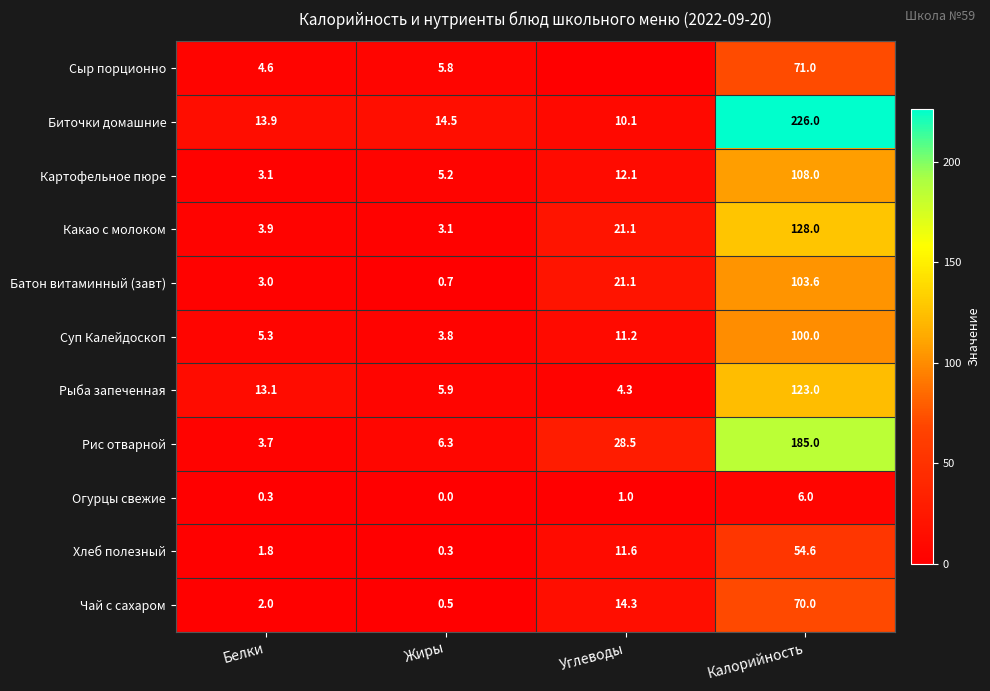

What is the sum of the Рис отварной values at Калорийность and Углеводы?

213.5